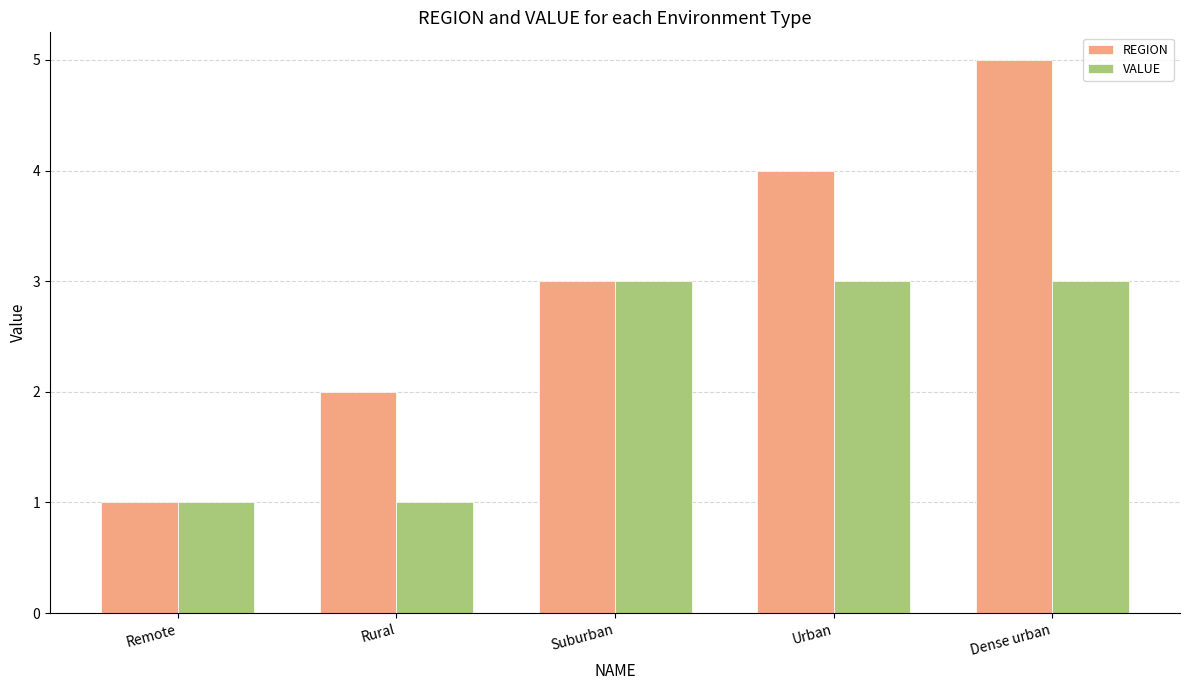

What is the difference between the REGION values at Dense urban and Suburban?

2